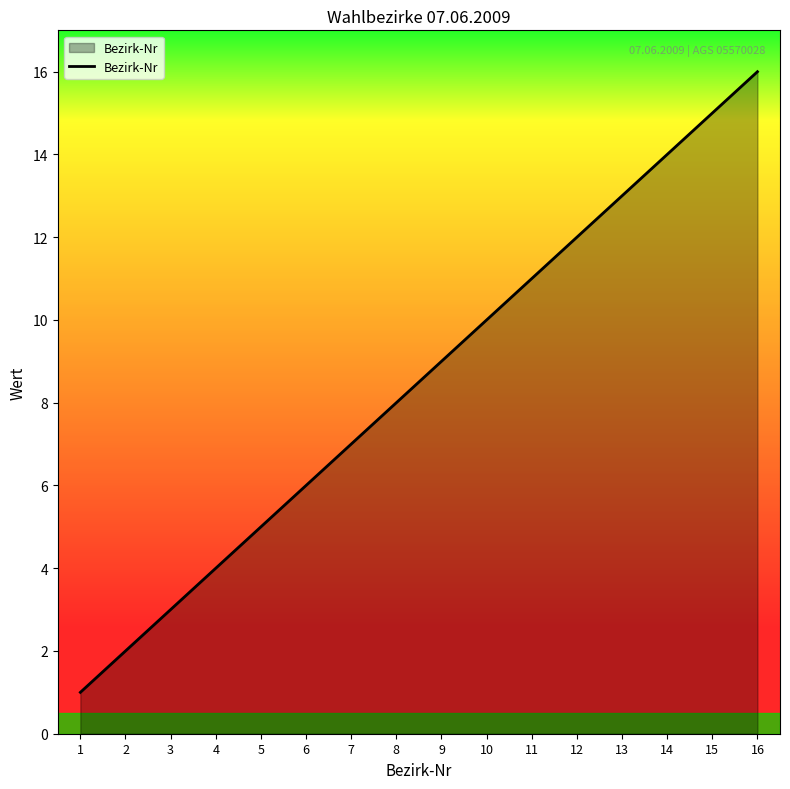

Rank the categories by value from highest to lowest.

16, 15, 14, 13, 12, 11, 10, 9, 8, 7, 6, 5, 4, 3, 2, 1